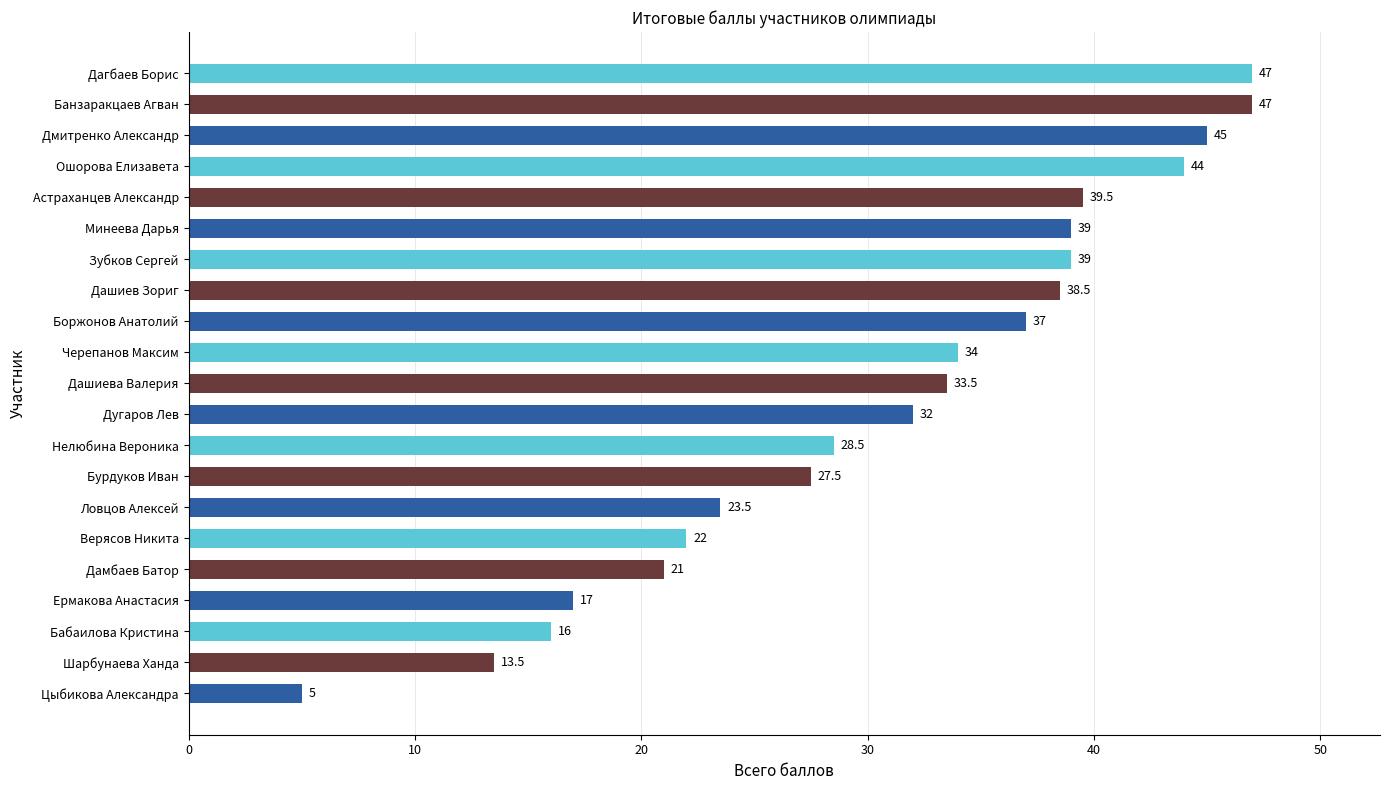

Count the number of data series in this chart.

1